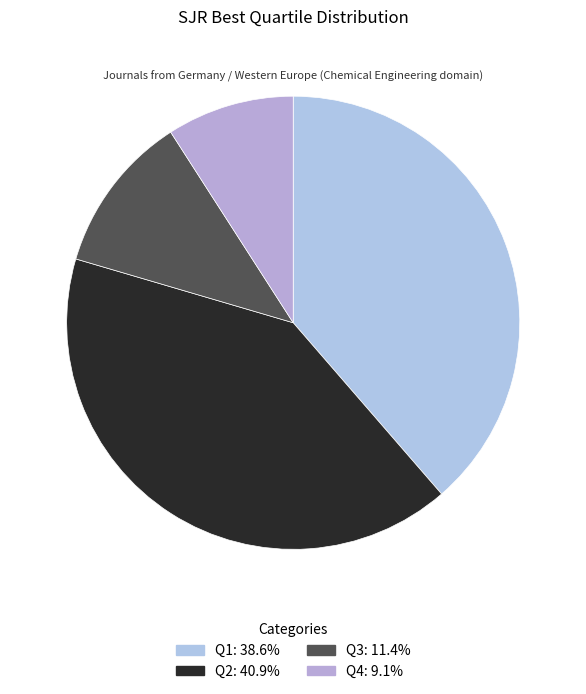

Count the number of slices in the pie.

4